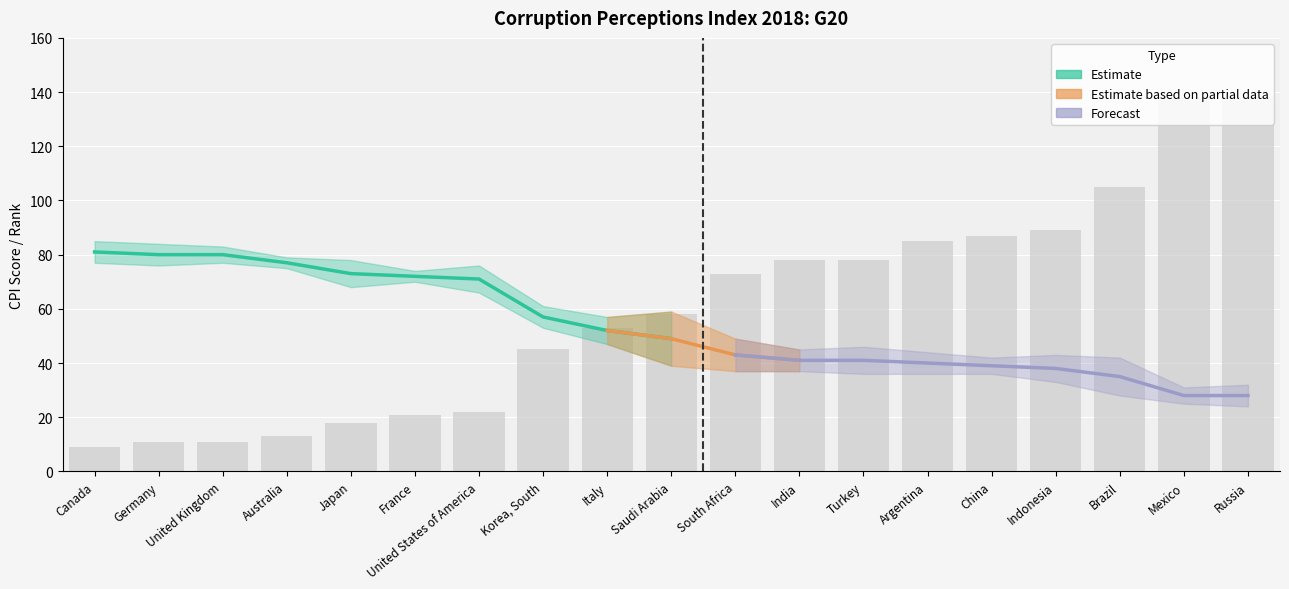

What is the sum of the CPI Score 2018 values at India and Russia?

69.0